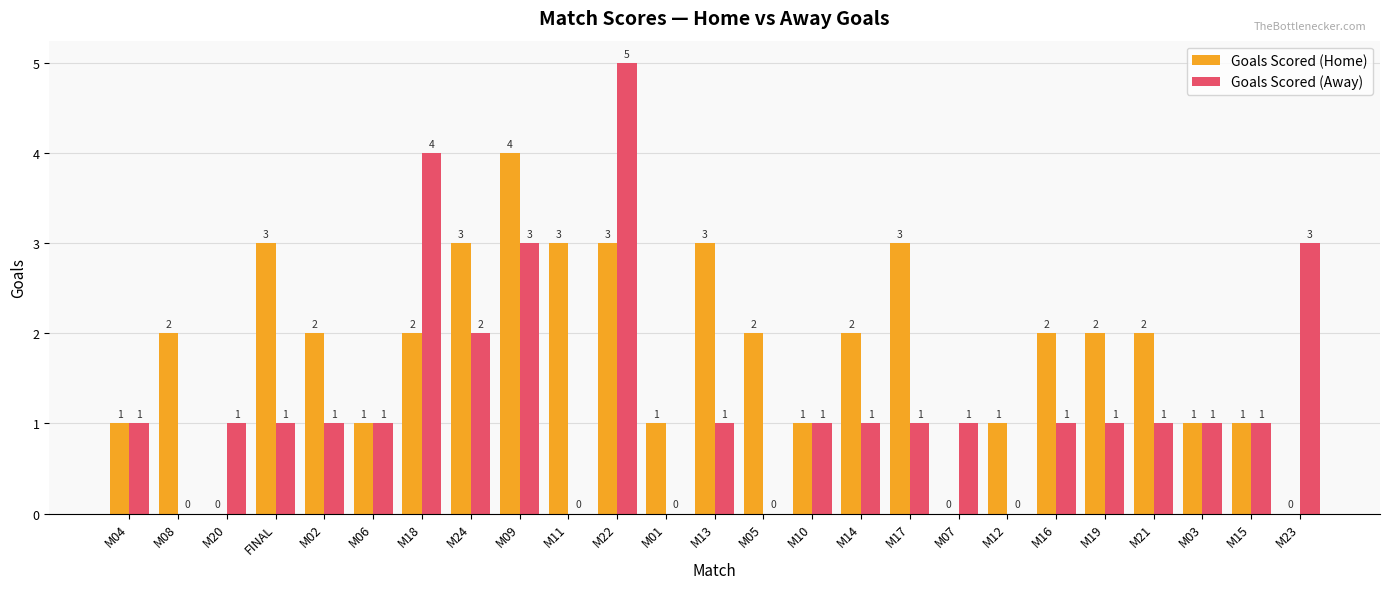

True or false: Goals Scored (Away) has a value of 1 at FINAL.

True